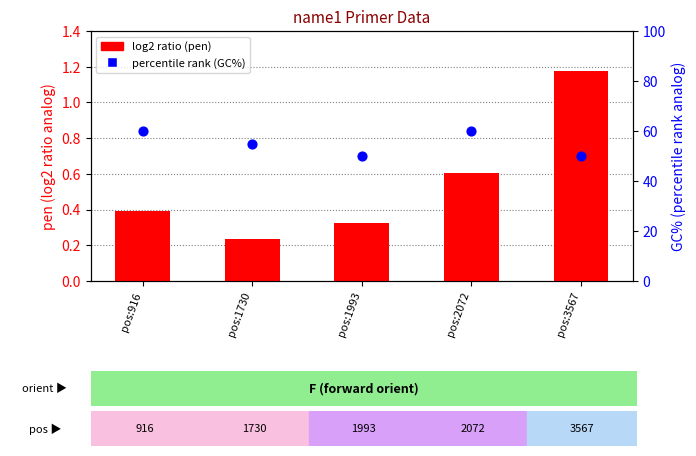

Which series has the largest total across all categories?

percentile rank (GC%)